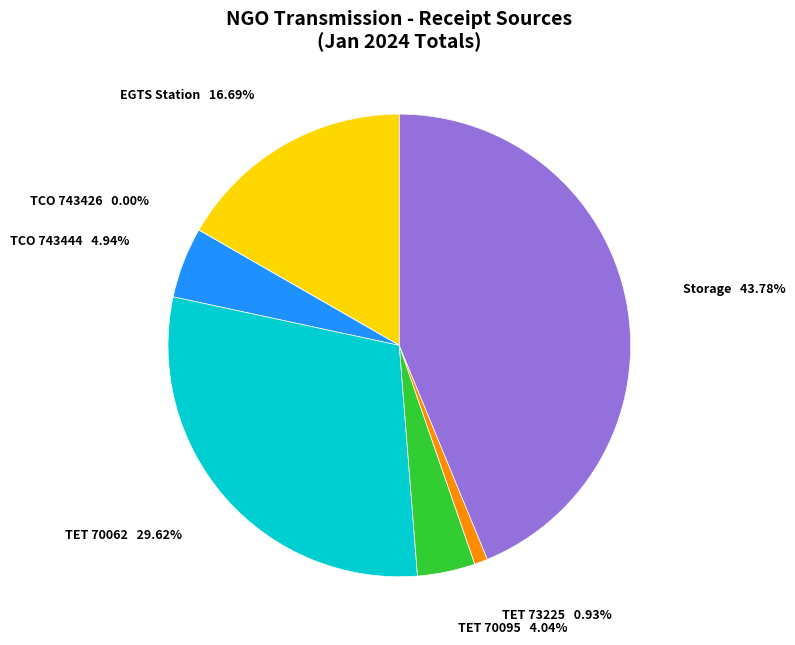

What is the largest slice in the pie chart?

Storage